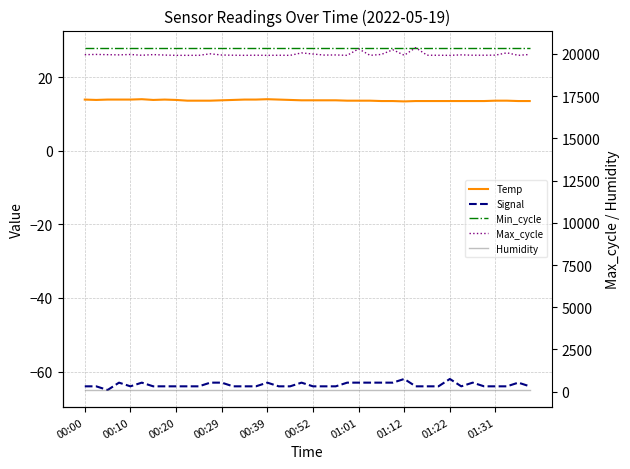

What is the sum of all Max_cycle values?

798634.0